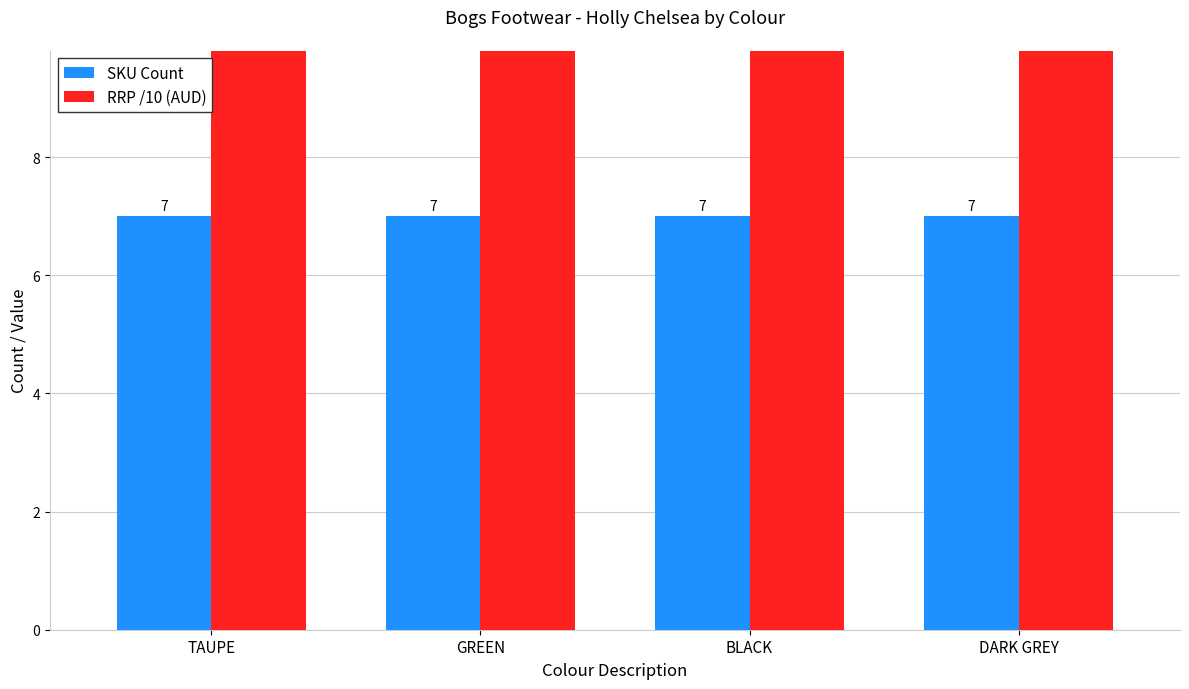

What is the label of the 1st bar from the left?

TAUPE